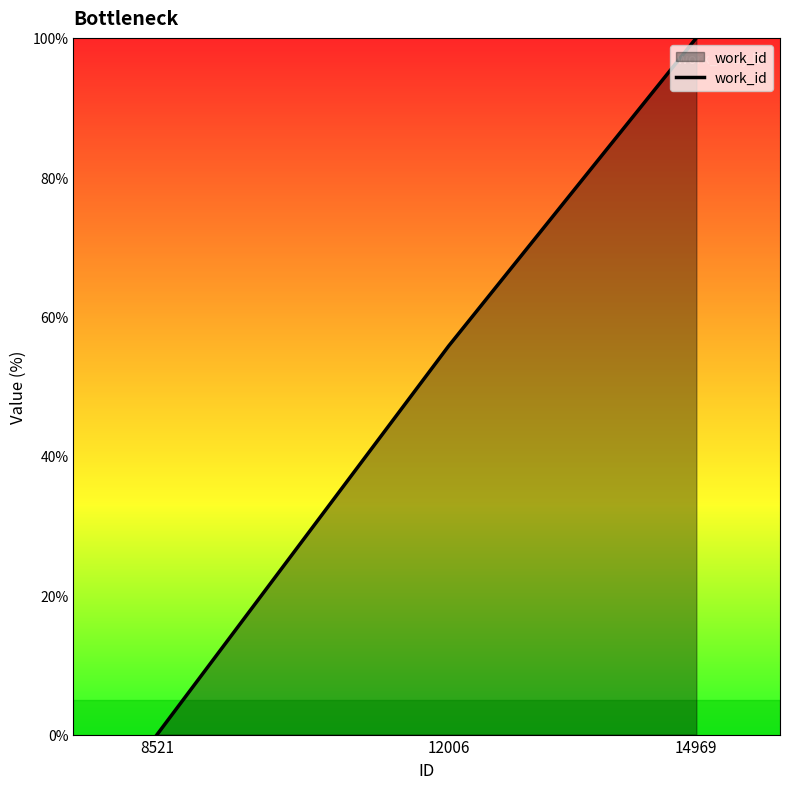

Reading left to right, extract all data points from this chart.

0.0	55.8	100.0